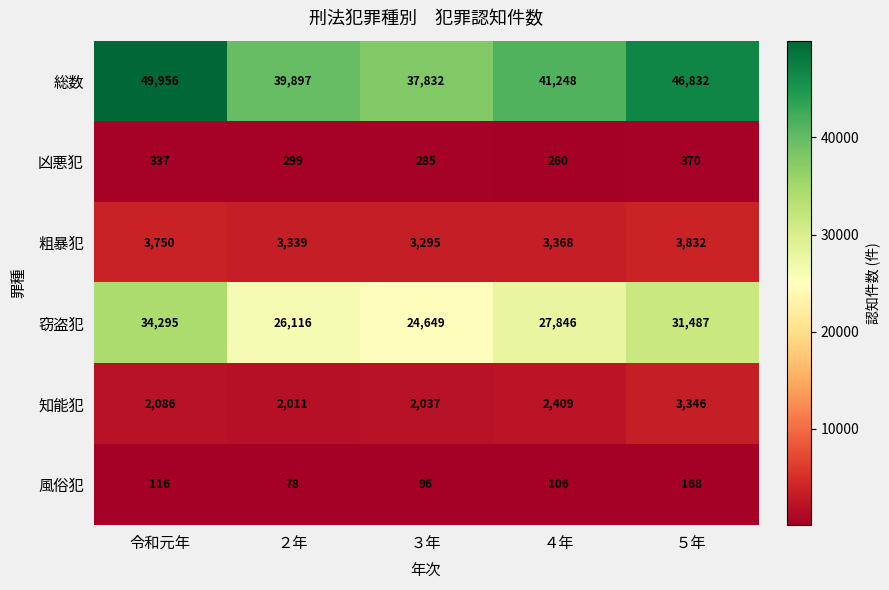

At ２年, list the series in order from smallest to largest.

風俗犯, 凶悪犯, 知能犯, 粗暴犯, 窃盗犯, 総数